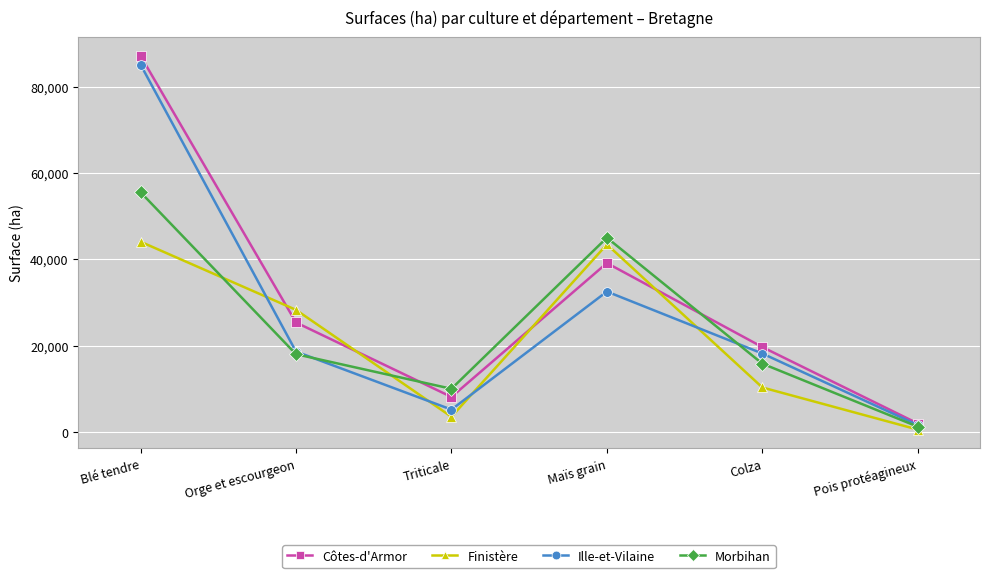

Reading right to left, extract all data points from this chart.

Côtes-d'Armor: 1954	19663	39138	8106	25366	87150
Finistère: 539	10303	43452	3520	28288	44080
Ille-et-Vilaine: 1590	18174	32529	5175	18627	85129
Morbihan: 1214	15819	45011	9997	18017	55554